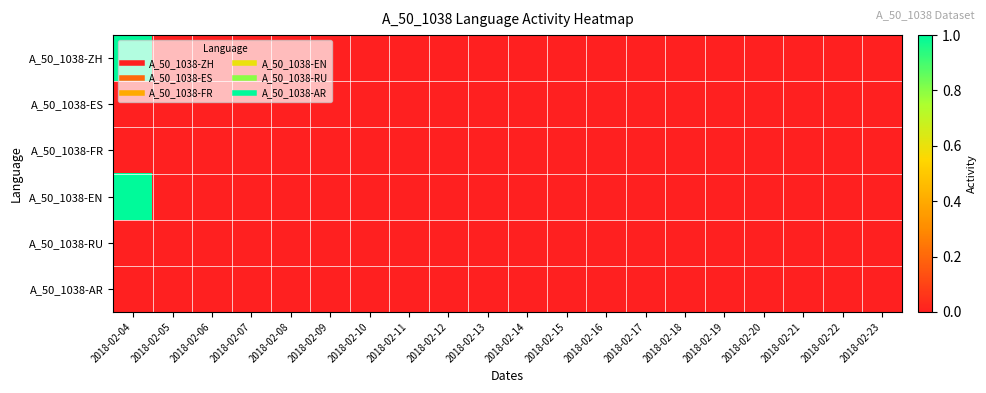

How many distinct data groups are displayed?

6